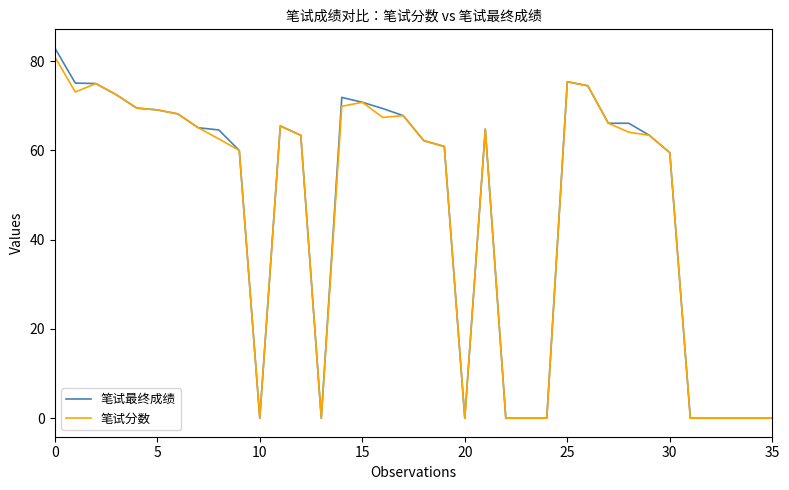

At how many categories does at least one series exceed 55?

25